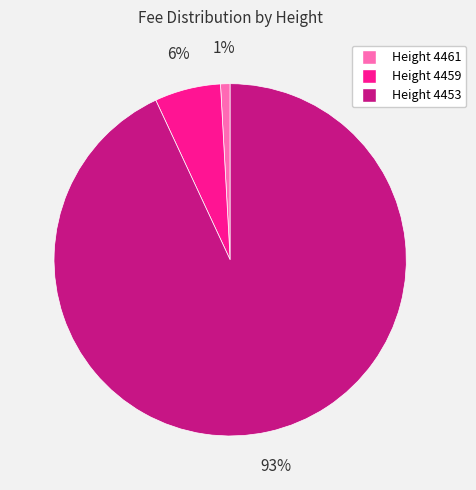

How many slices are in this pie chart?

3